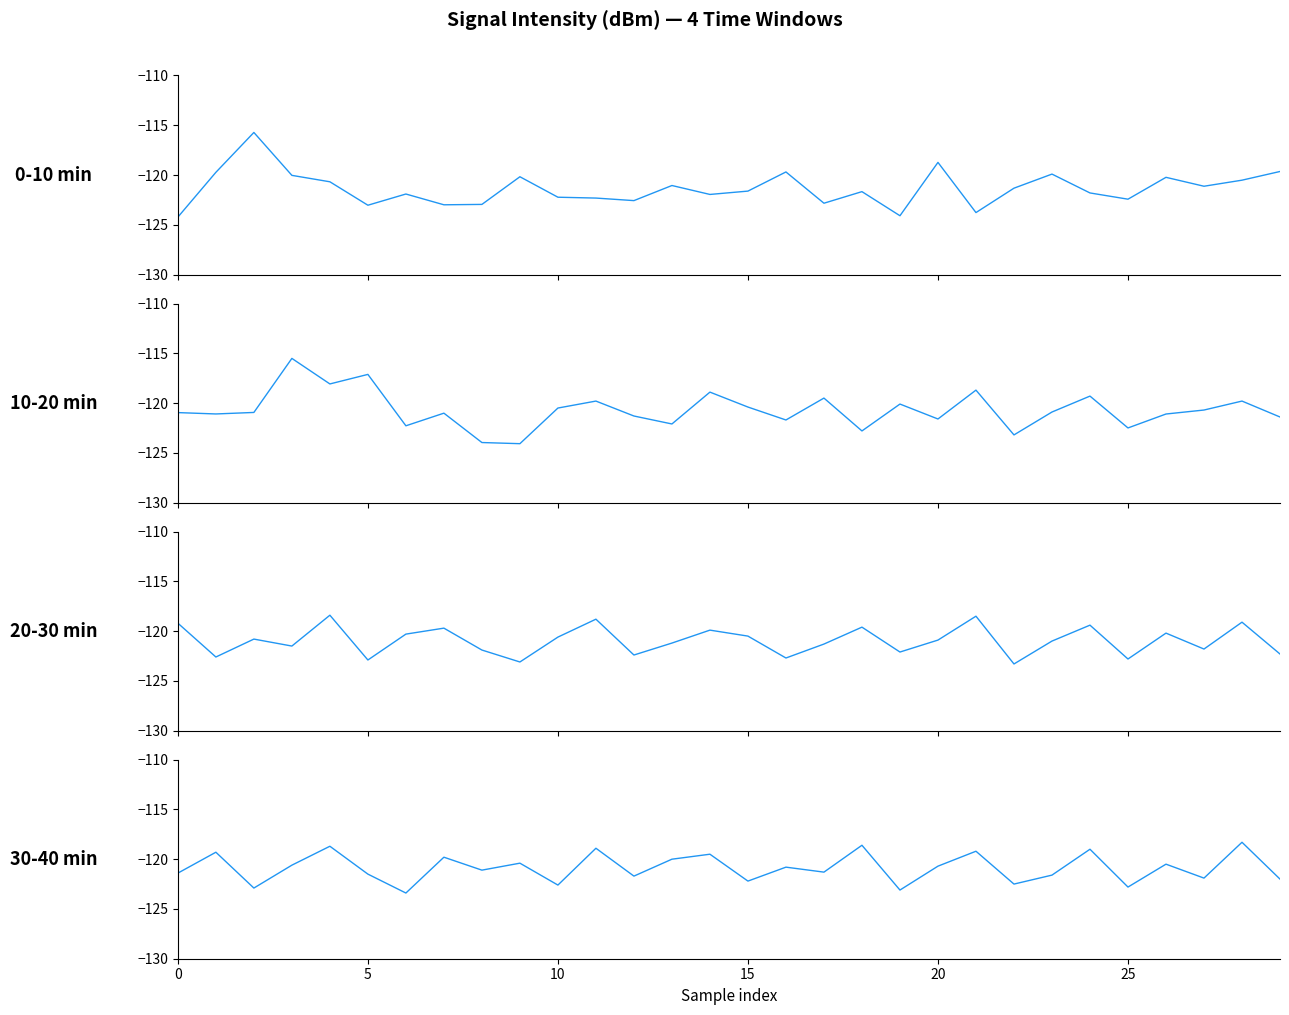

True or false: 0-10 min and 30-40 min cross at least once.

True